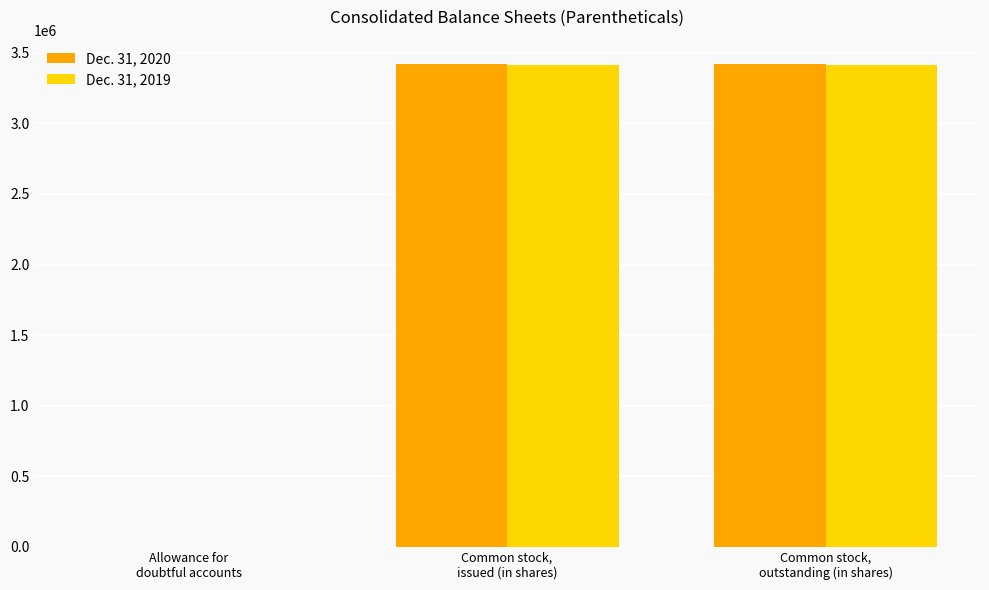

True or false: Dec. 31, 2020 has a value of 3421794 at Common stock,
outstanding (in shares).

True